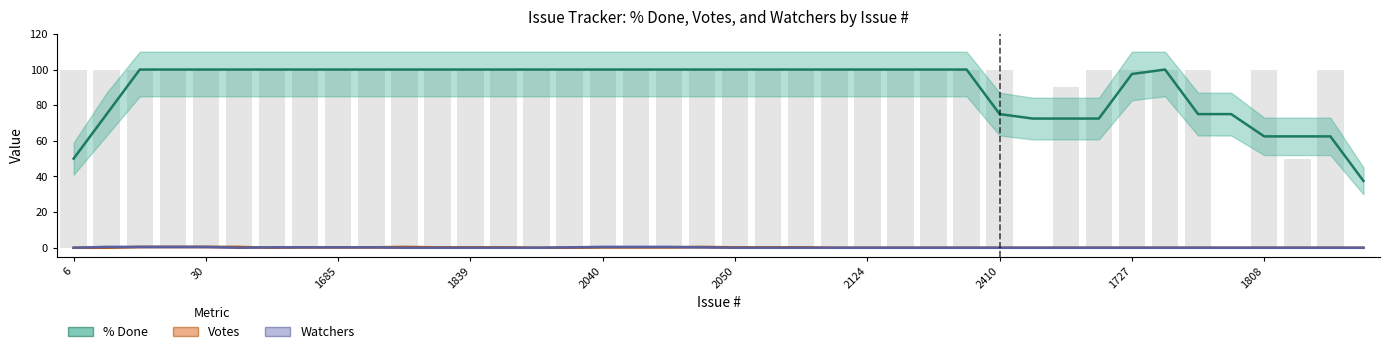

Which category has the highest value in the Watchers series?

30